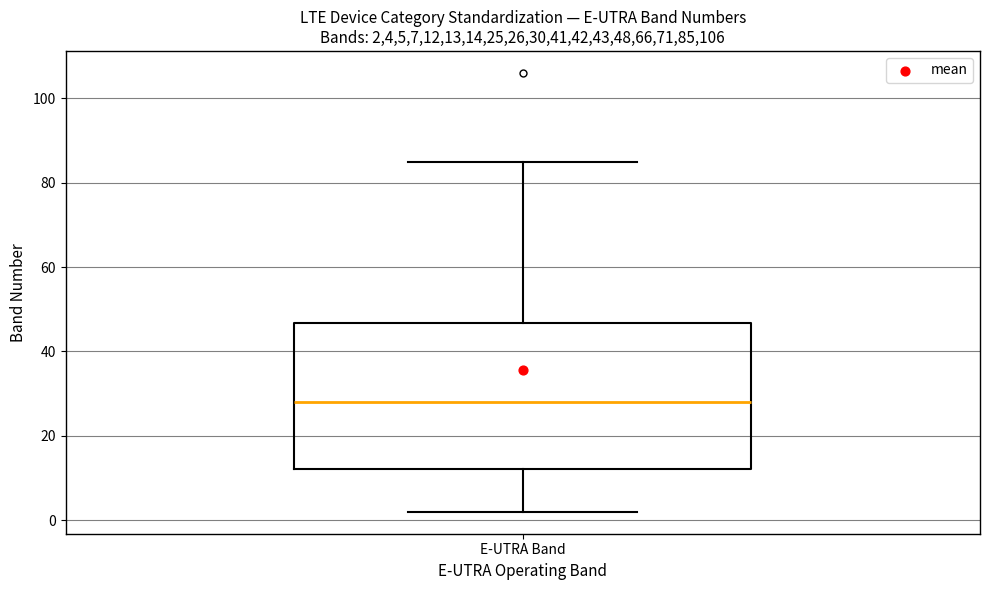

Where does the lower whisker of the box for E-UTRA Band end on the y-axis? The values are not printed on the chart, so give them approximately, as read against the axis.

2